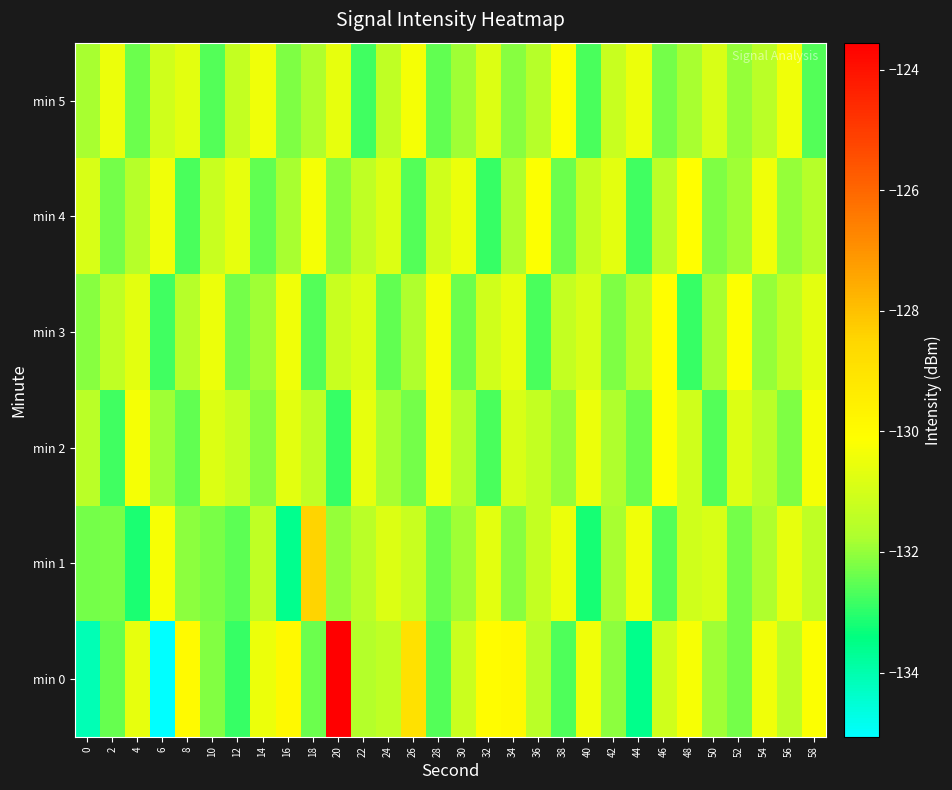

At which category is the sum across all series the highest?

20